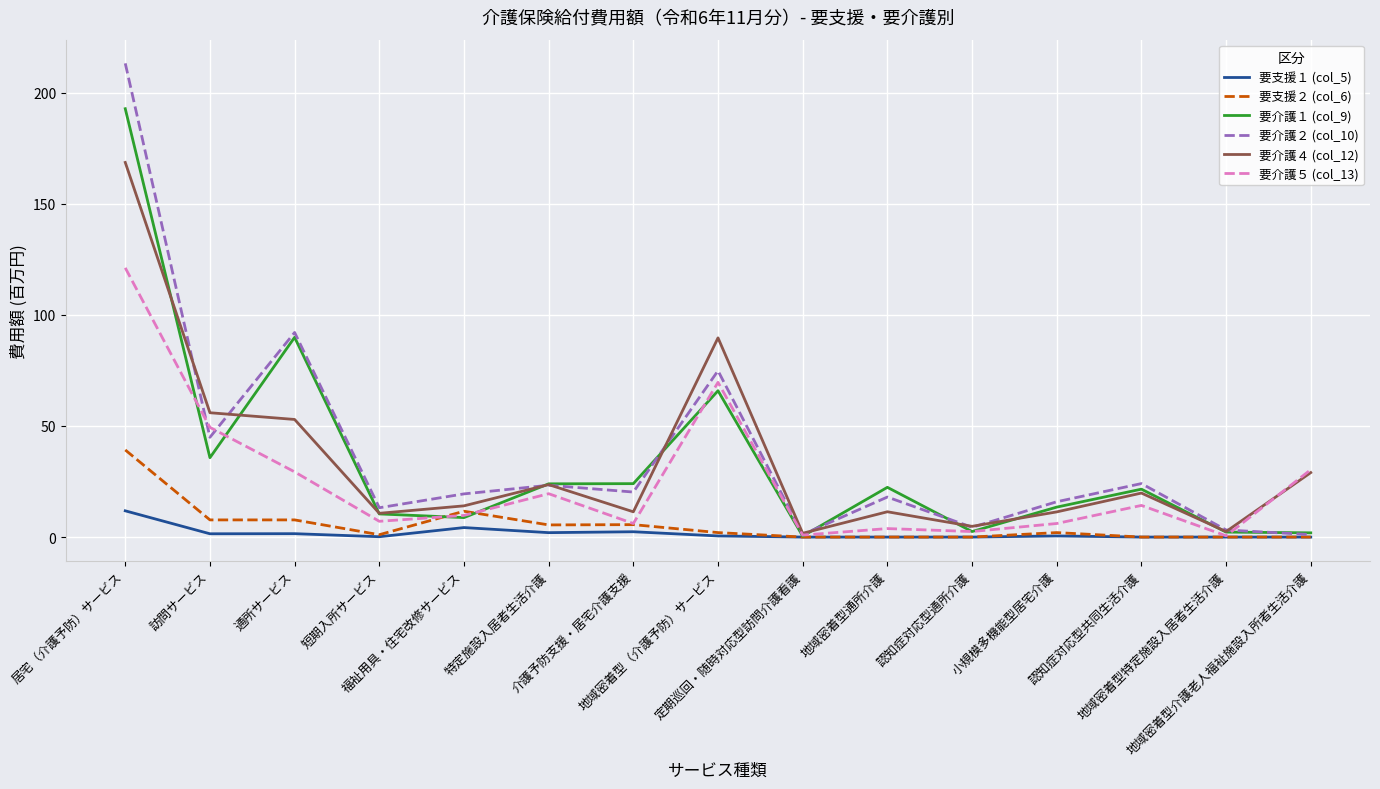

List the series in order of their peak value, highest first.

要介護２ (col_10), 要介護１ (col_9), 要介護４ (col_12), 要介護５ (col_13), 要支援２ (col_6), 要支援１ (col_5)